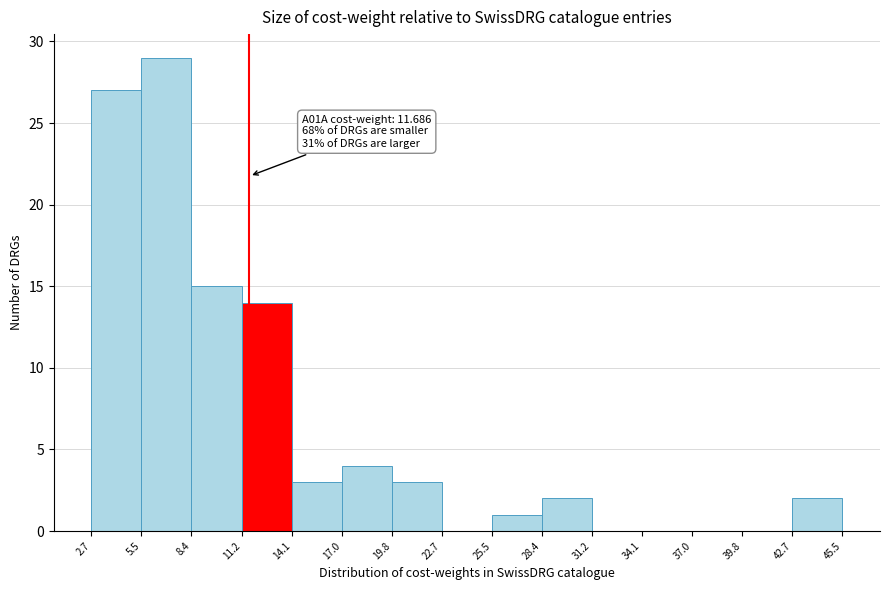

Which range on the x-axis has the tallest bar?

5.5 to 8.4